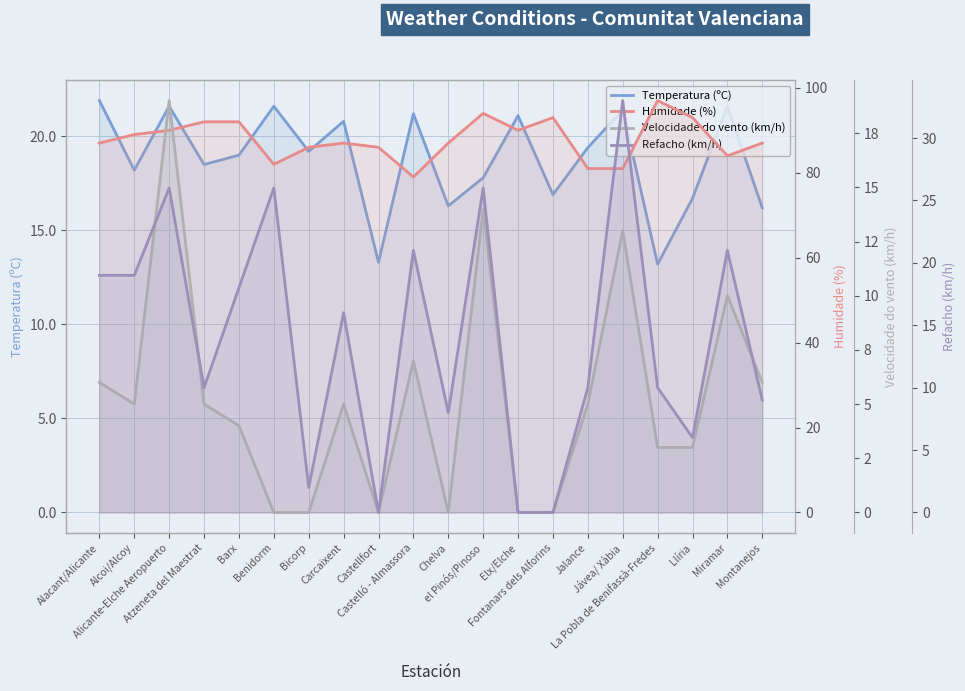

True or false: Temperatura (ºC) has a value of 20.8 at Carcaixent.

True